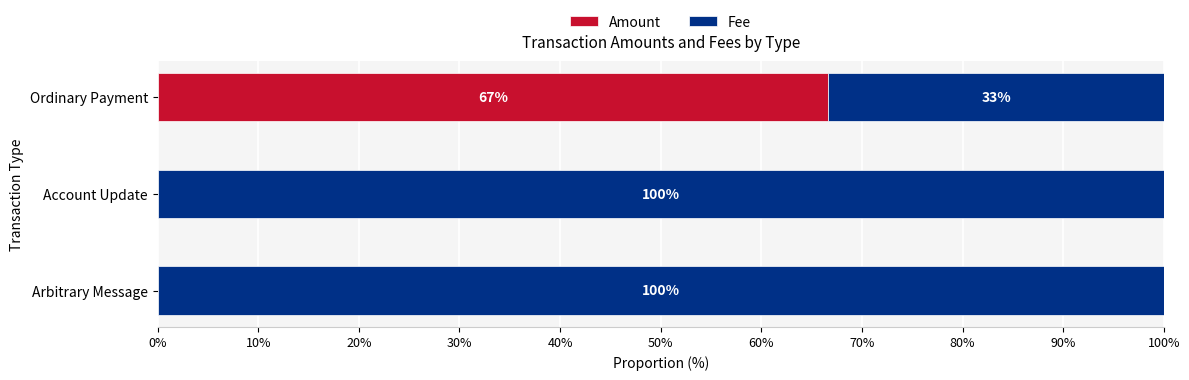

What is the highest value of the Amount series?

66.7